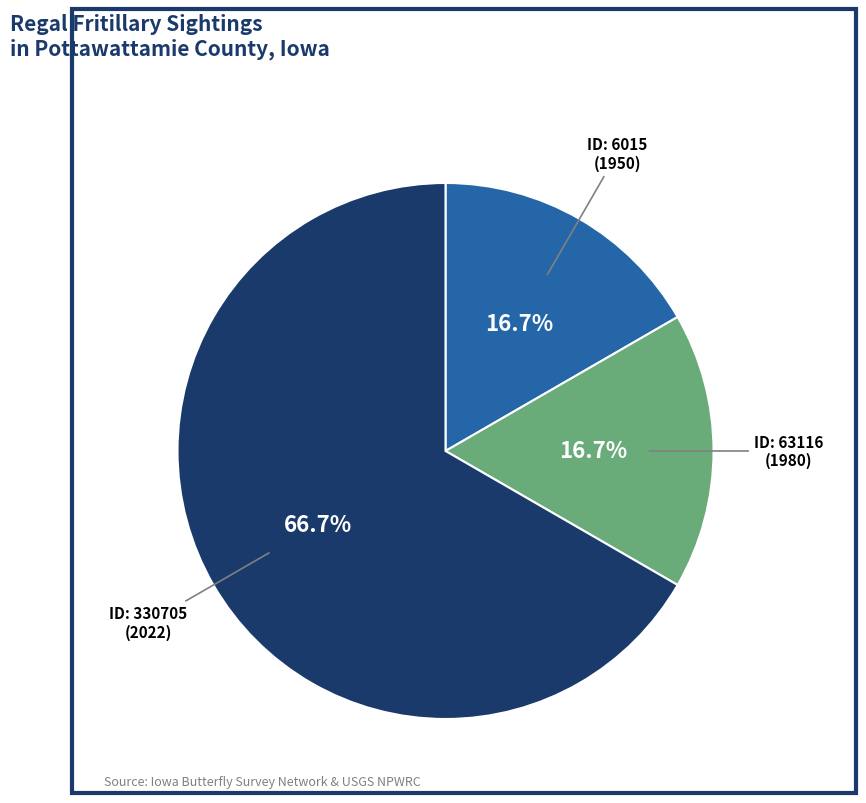

Is there any slice that represents more than half of the pie?

Yes